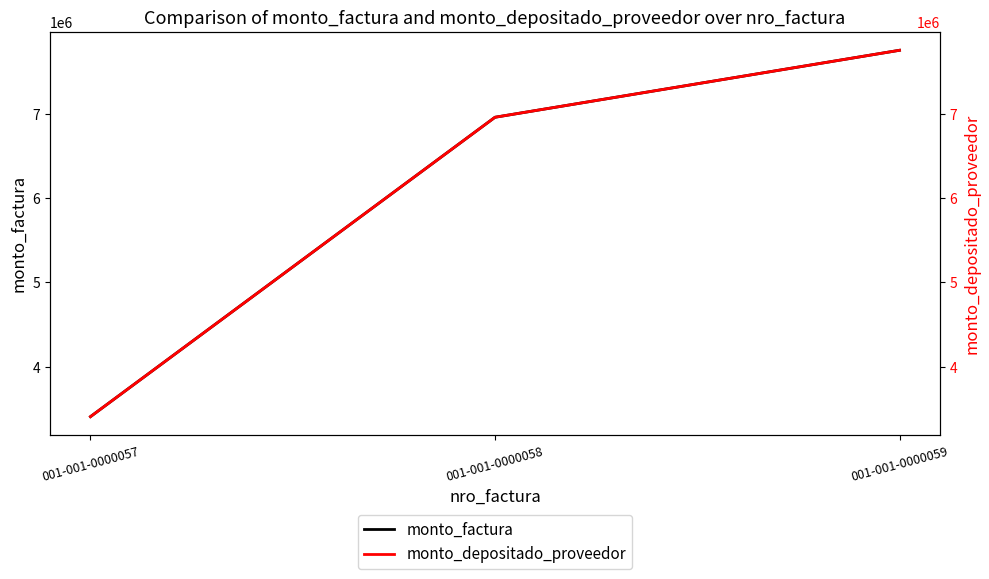

The monto_factura series shows 5290619 at 001-001-0000059. True or false?

False